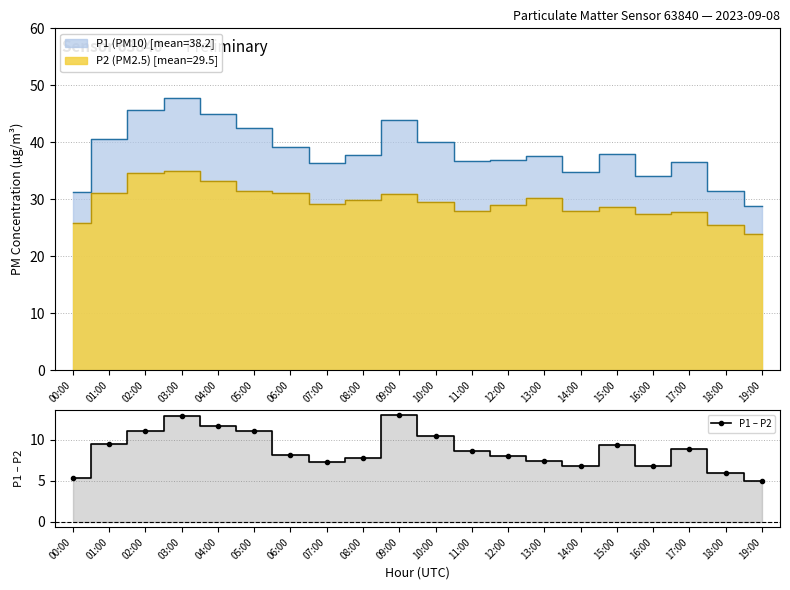

The value at 06:00 is 12.9. True or false?

False